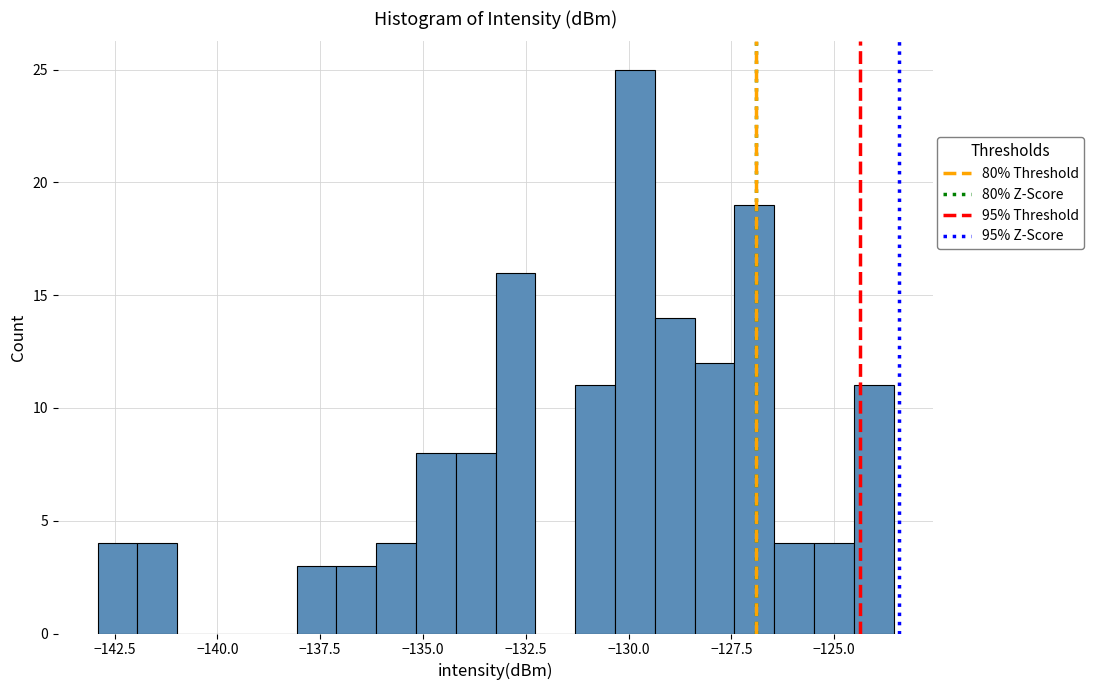

Around what value on the x-axis is the tallest bar? Give the approximate position of its centre, as read against the axis.

-130.0